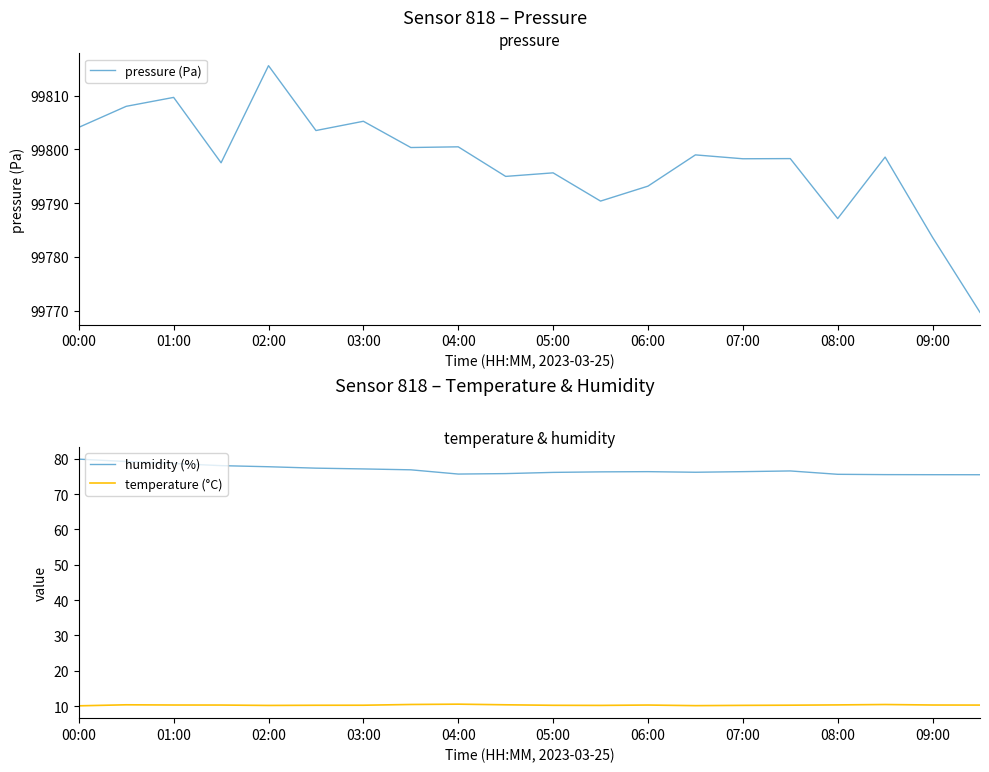

Which category has the lowest value in the temperature (°C) series?

00:00